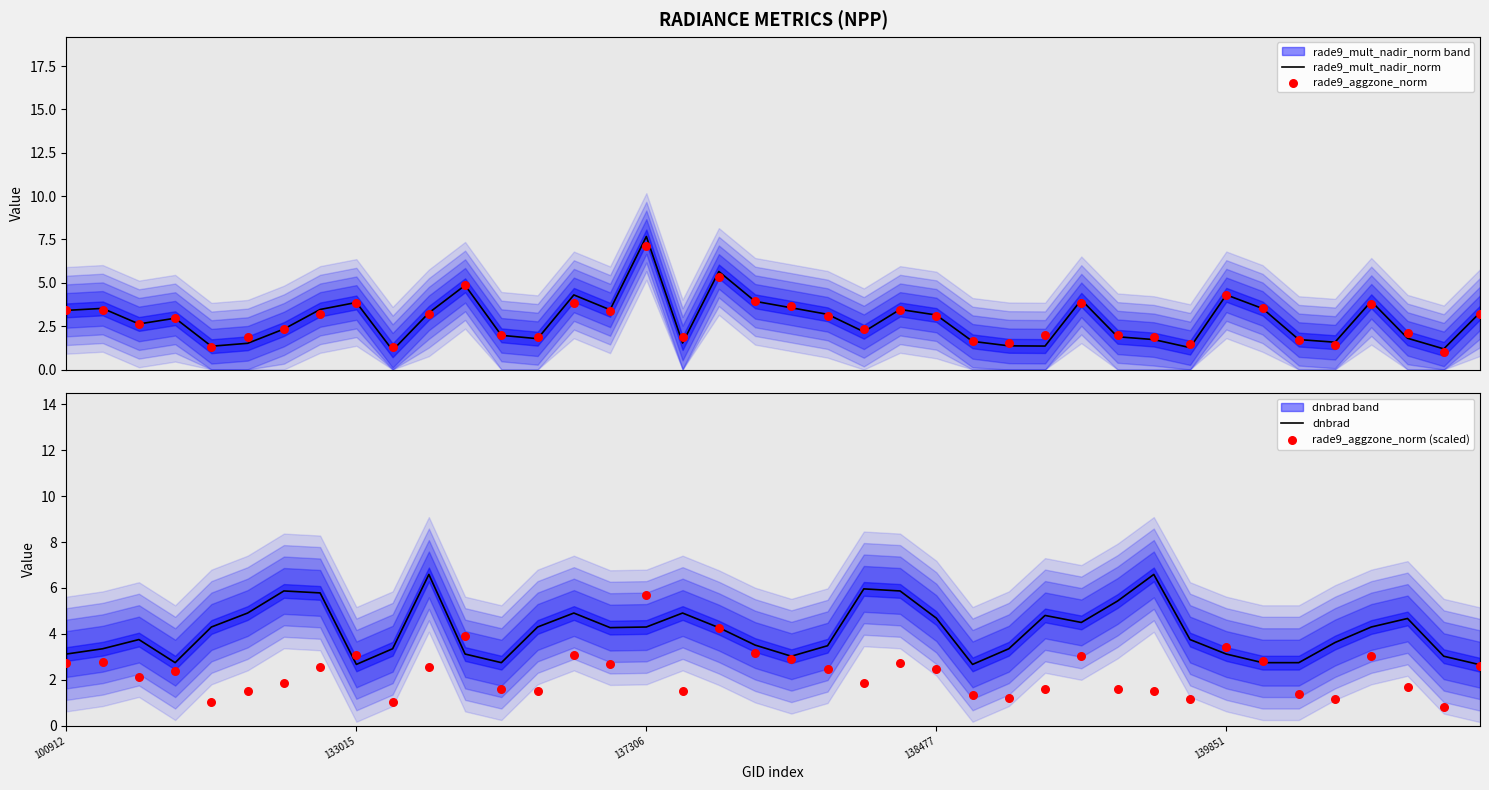

Which series has the largest total across all categories?

dnbrad